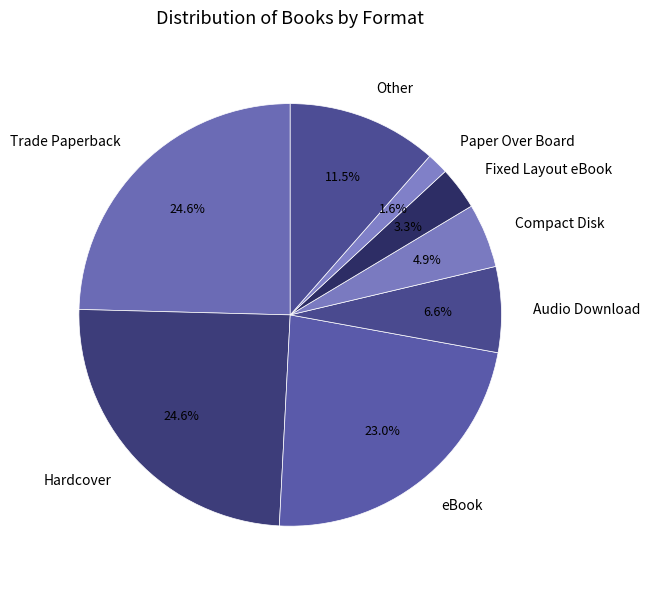

Which category has the smallest portion of the pie?

Paper Over Board